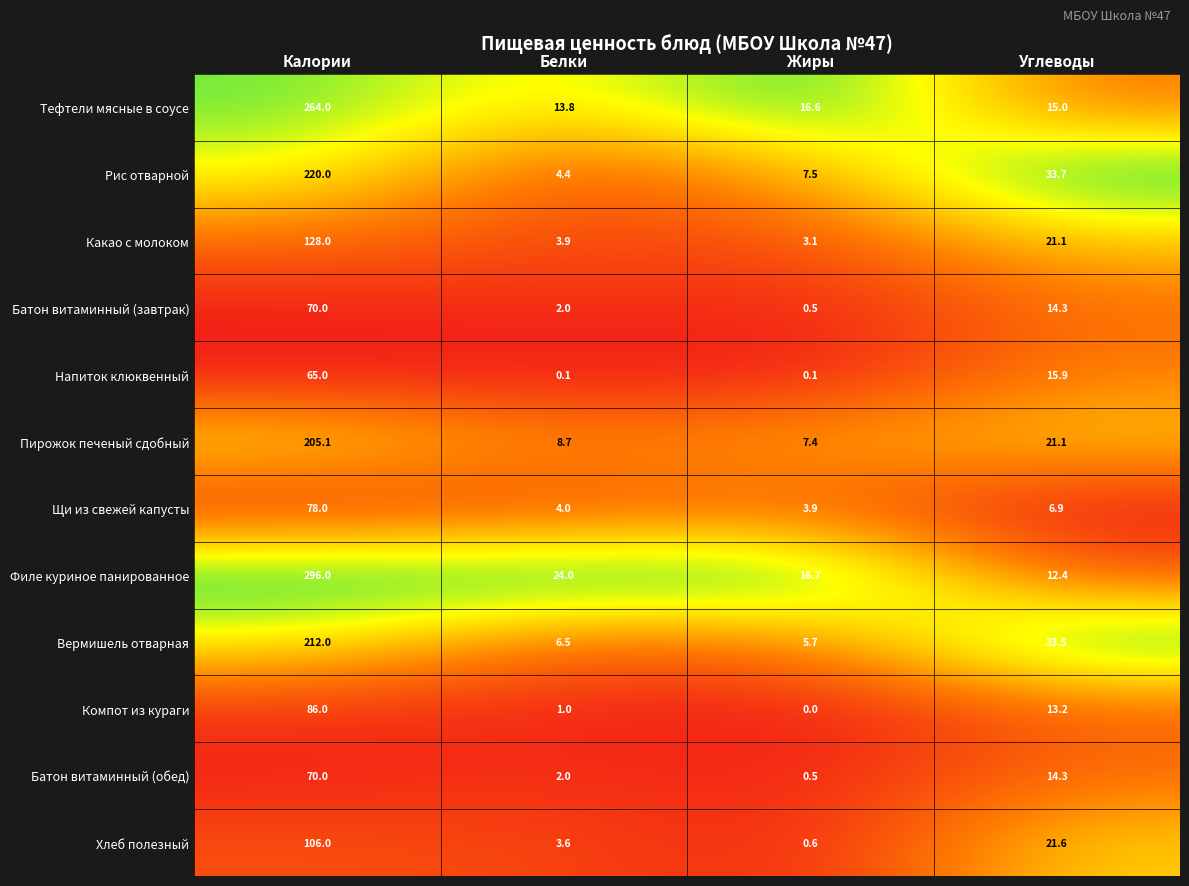

Which series has the largest total across all categories?

Филе куриное панированное